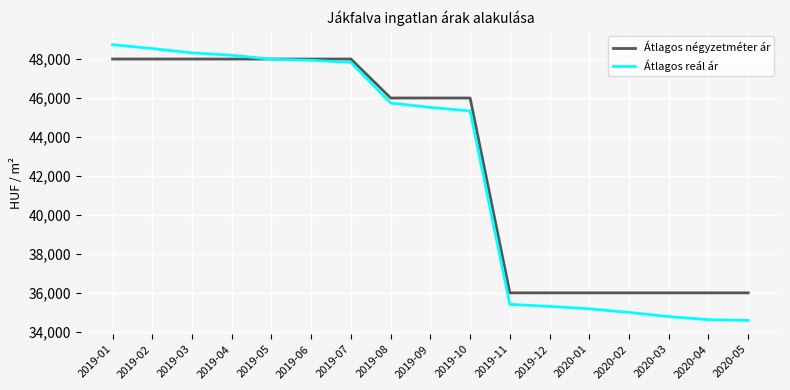

List the series in order of their peak value, highest first.

Átlagos reál ár, Átlagos négyzetméter ár